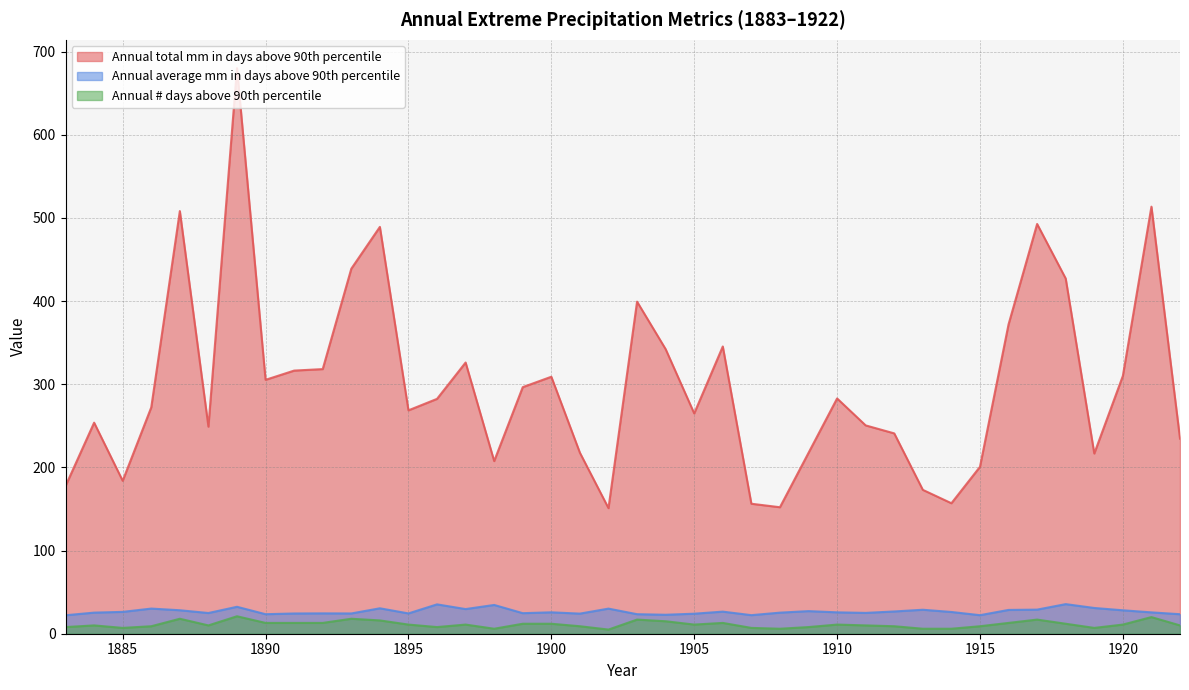

At how many categories does at least one series exceed 23?

40